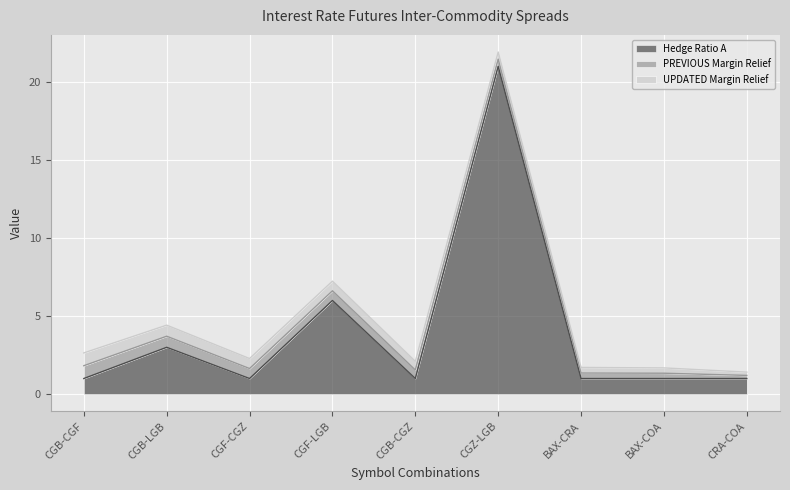

True or false: UPDATED Margin Relief and Hedge Ratio A cross at least once.

False